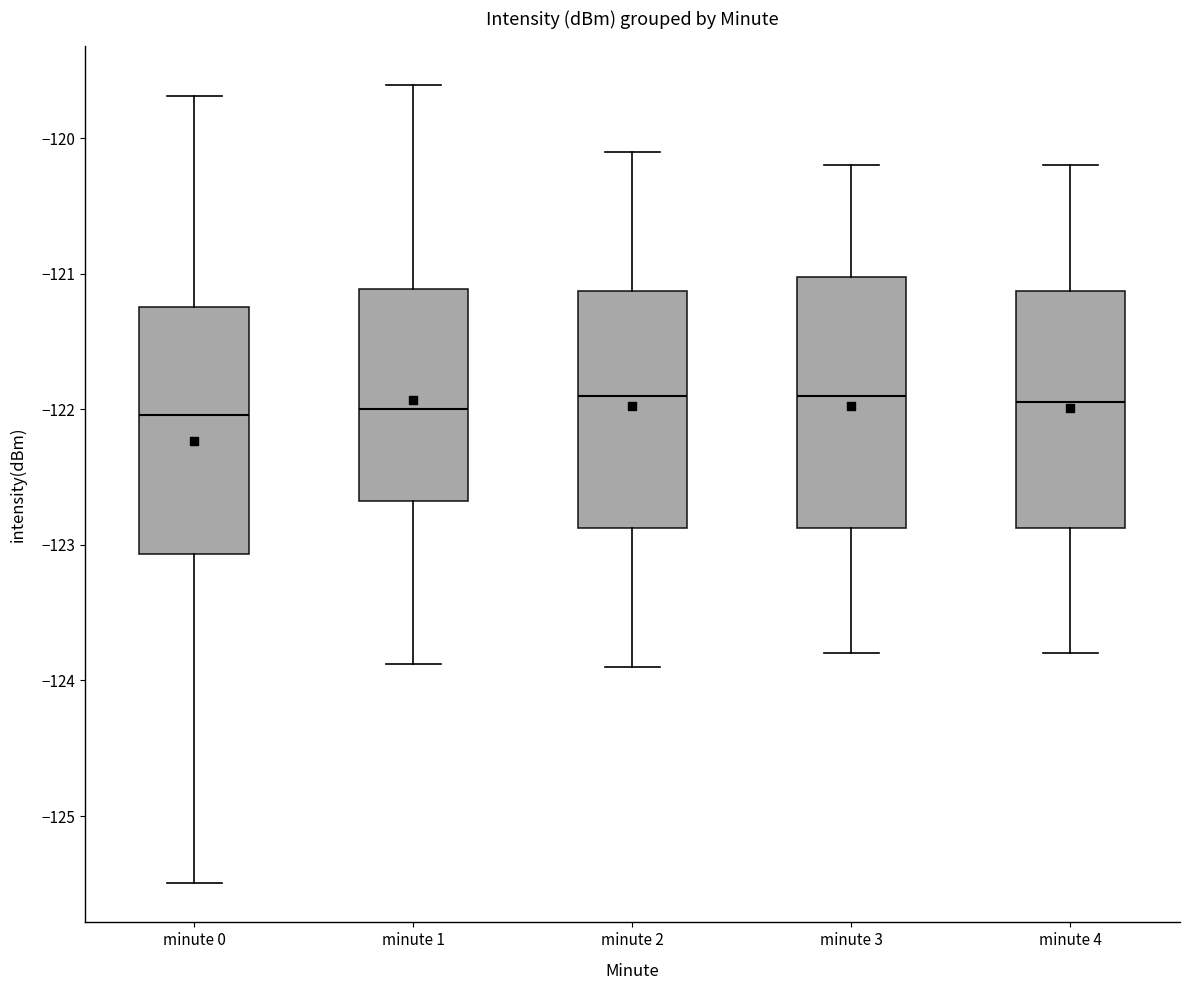

Where does the median line of the box for minute 2 sit on the y-axis? The values are not printed on the chart, so give them approximately, as read against the axis.

-121.9